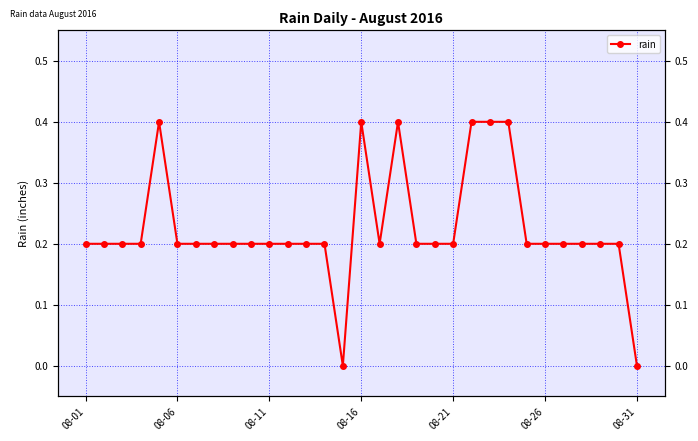

Which has a higher value, 25 or 08-31?

25